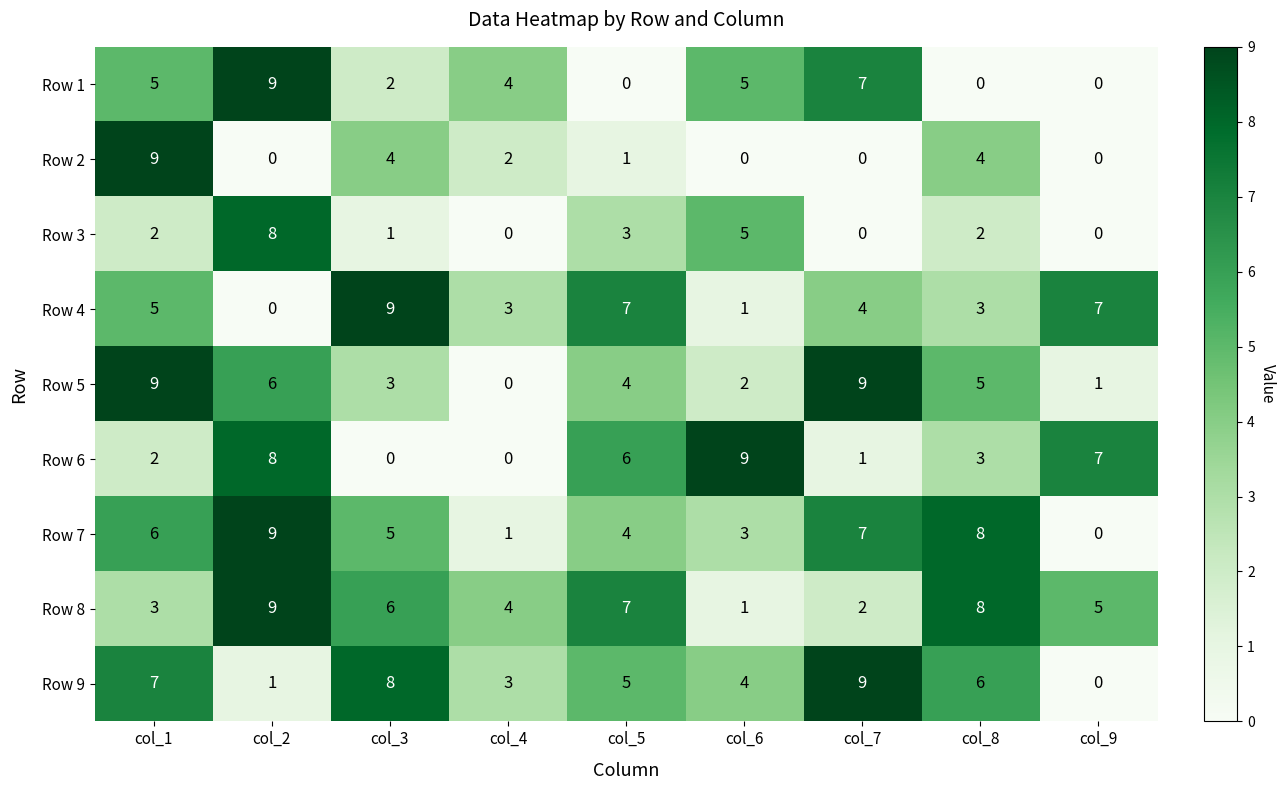

What is the maximum value shown in the chart?

9